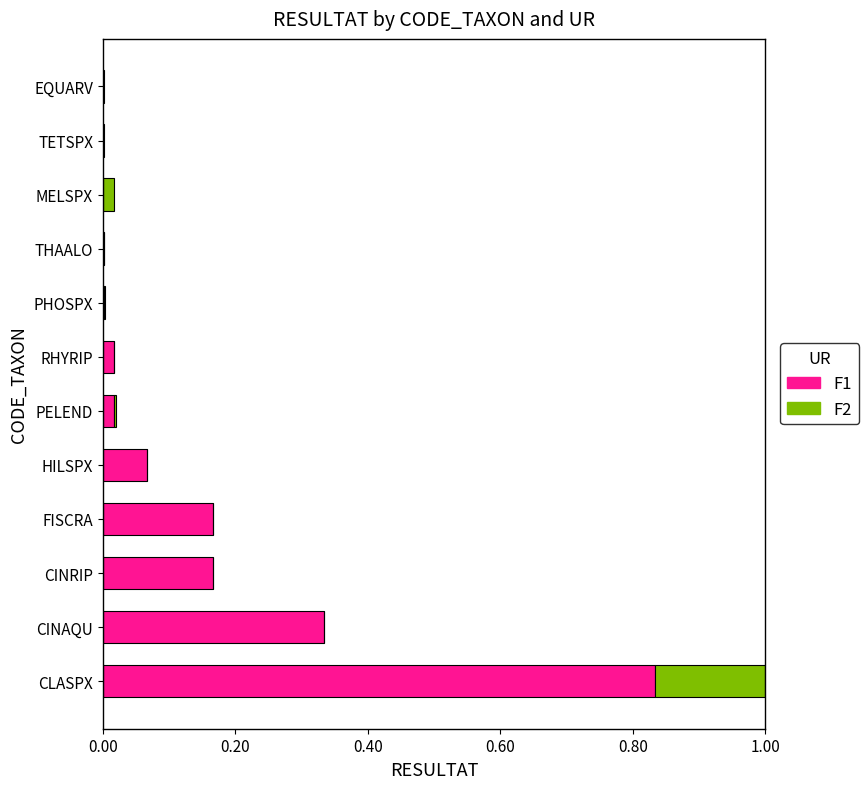

True or false: F1 has a value of 0.0 at PELEND.

True